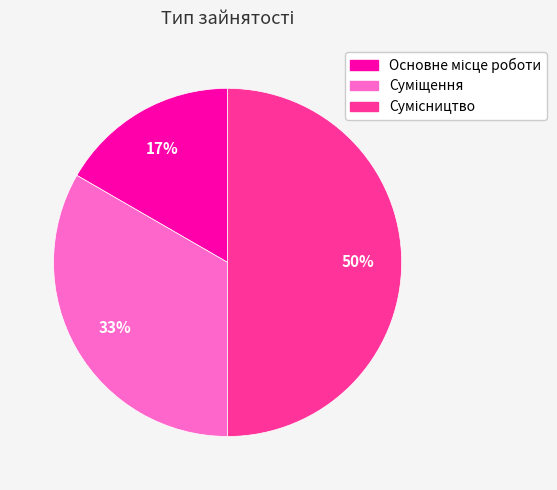

To the nearest percent, what is the difference between the largest and smallest slice percentages?

33%